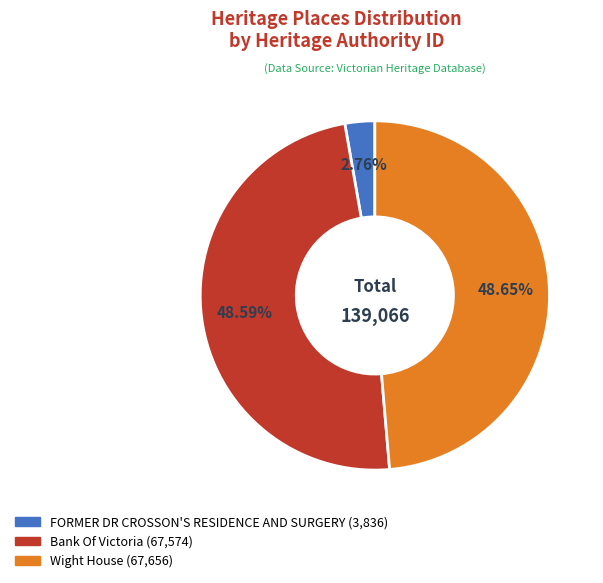

Do Wight House and Bank Of Victoria together represent more than half of the pie?

Yes